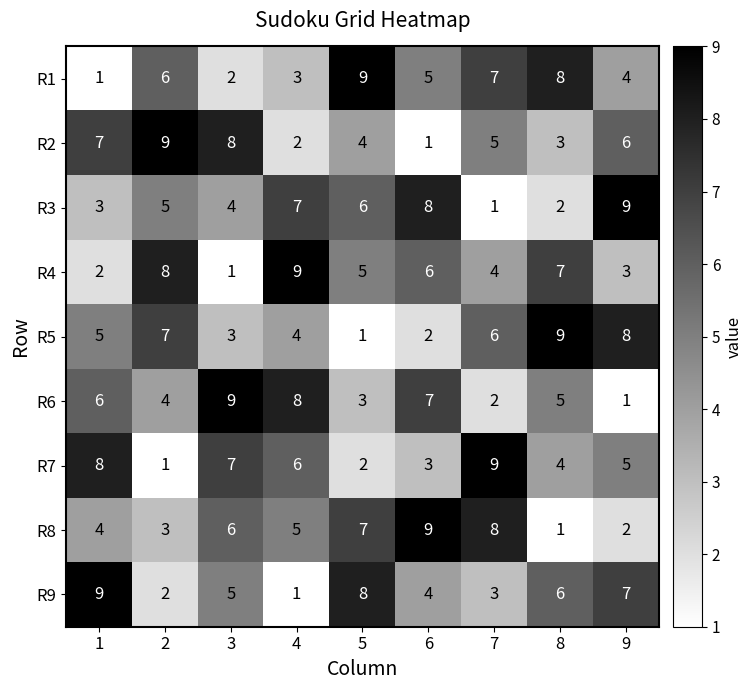

Count the R7 values in the range 3 to 7.

5